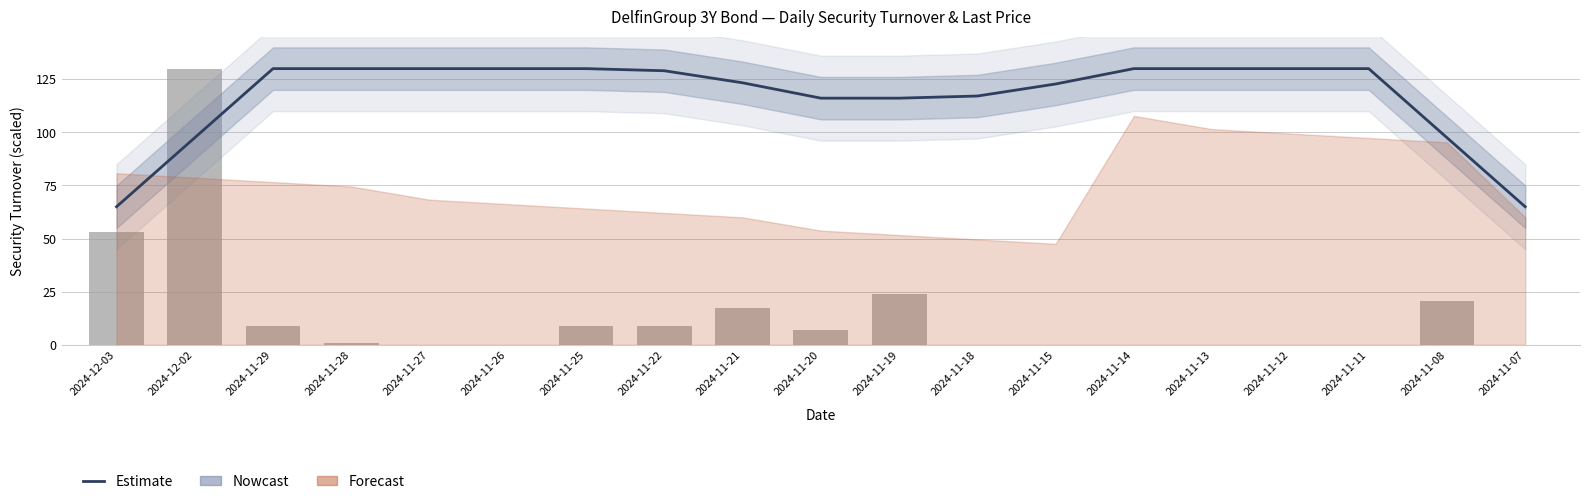

What position from the left is 2024-11-29?

3